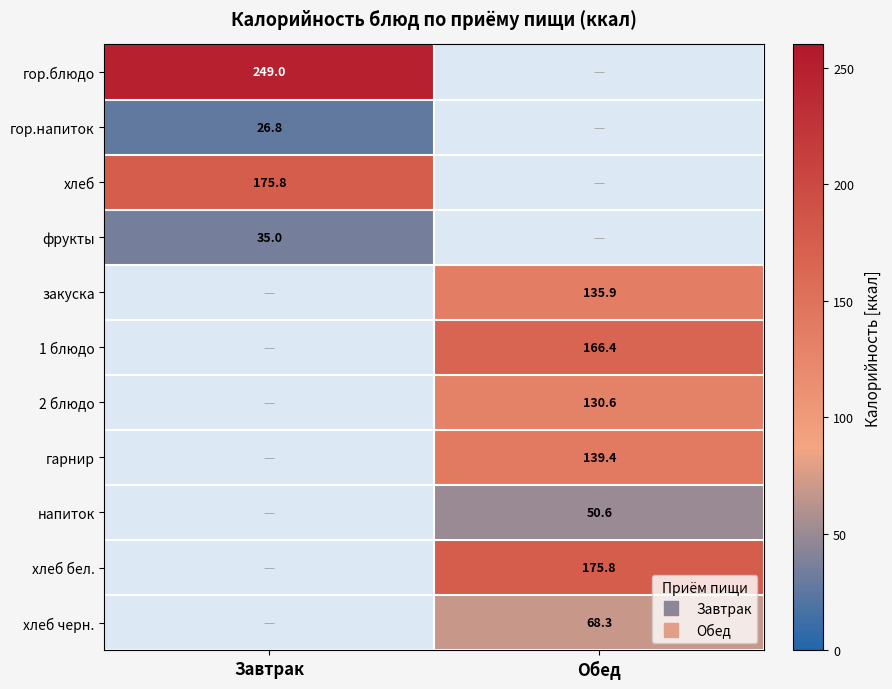

Which label corresponds to the largest value in the chart?

Завтрак